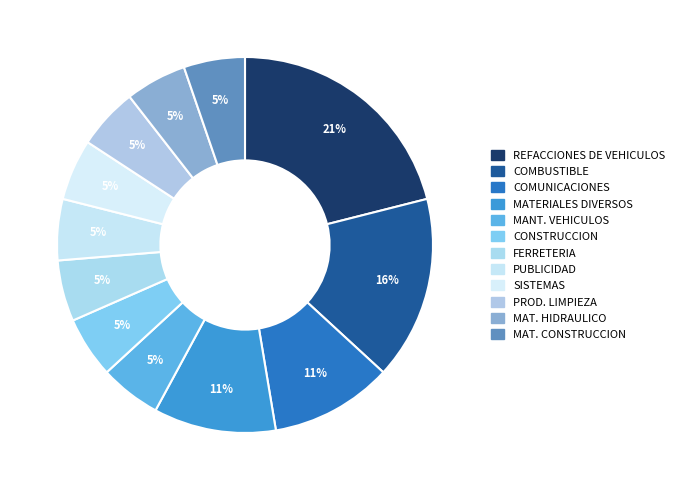

Which slice is the smallest?

MANTENIMIENTO DE VEHICULOS